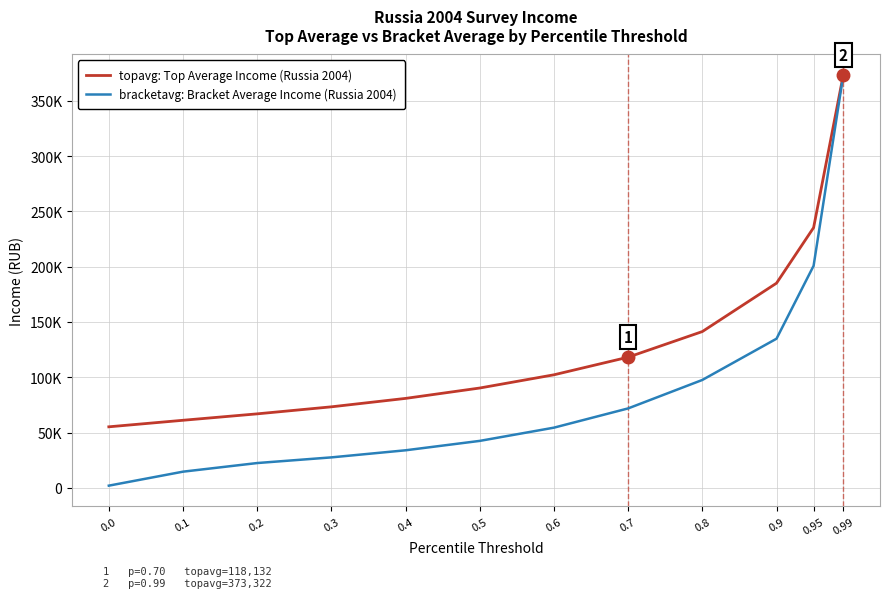

Which series has the largest total across all categories?

topavg: Top Average Income (Russia 2004)